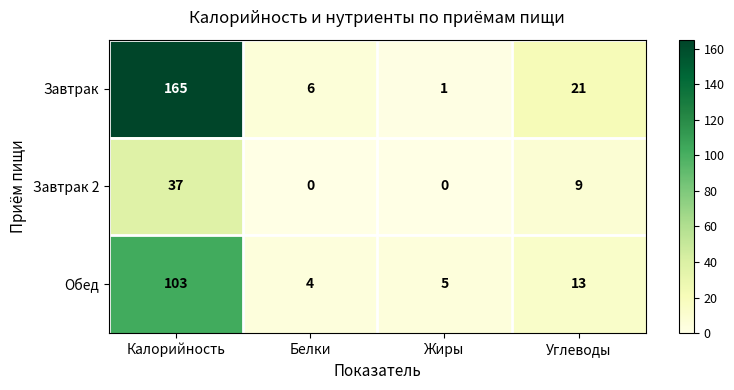

The value of Завтрак 2 at Калорийность is 37. True or false?

True